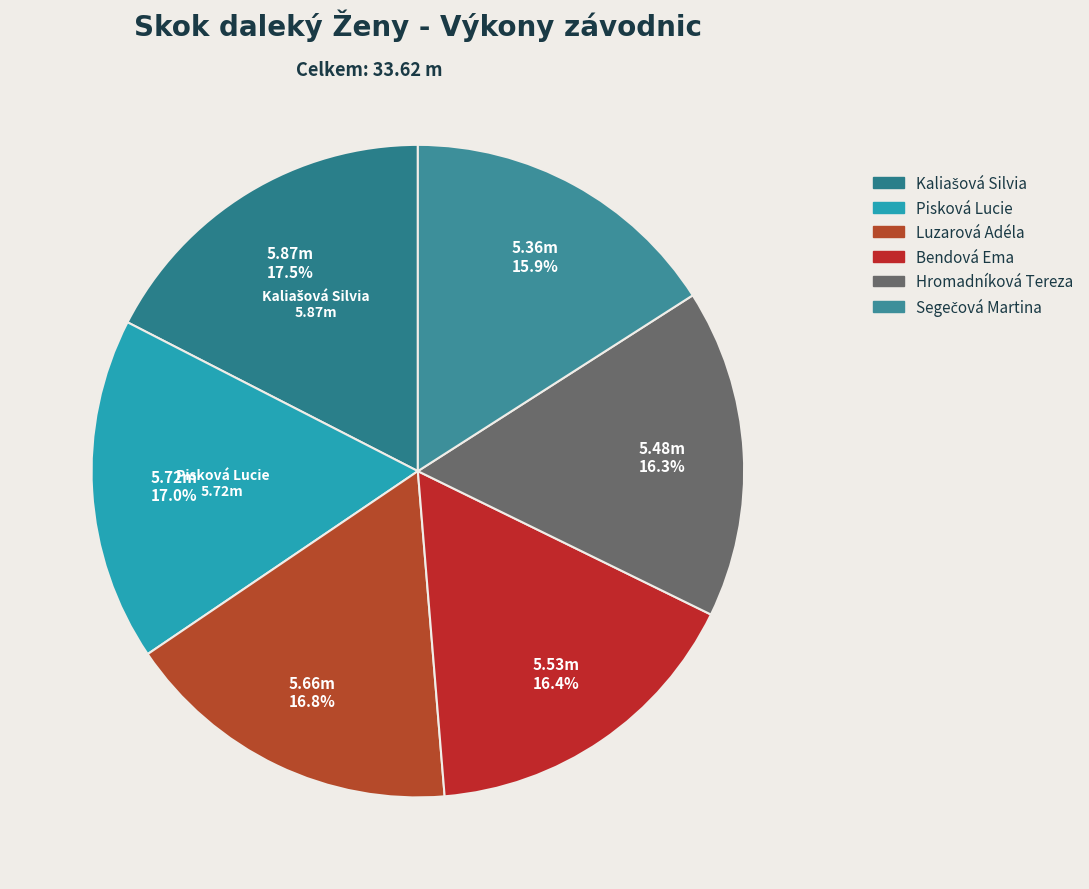

How many slices are in this pie chart?

6